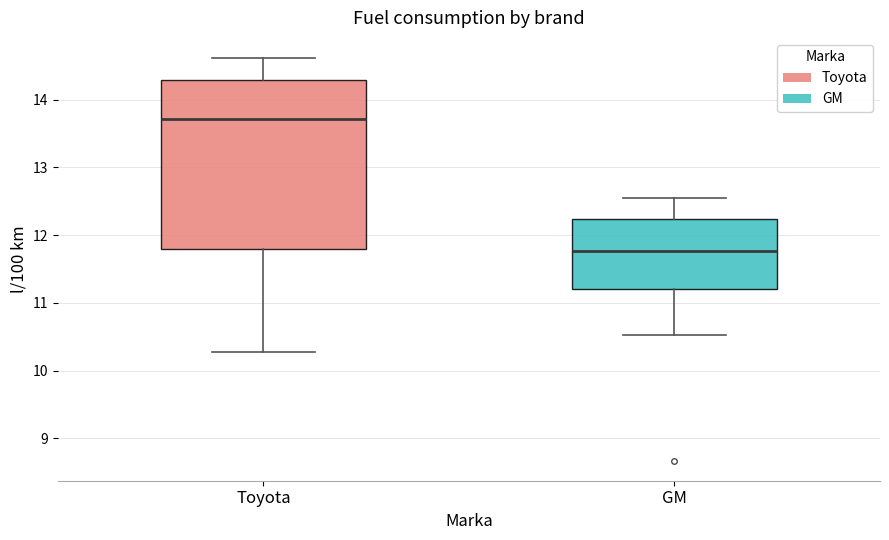

Which box is the tallest, from its lower edge to its upper edge?

Toyota